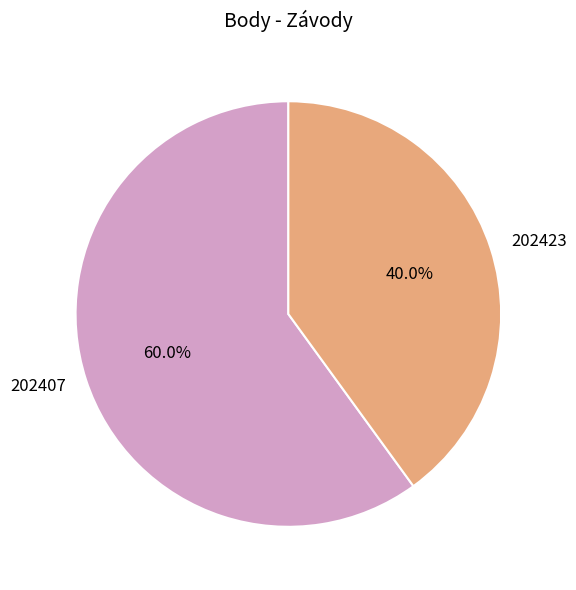

What is the smallest slice in the pie chart?

202423